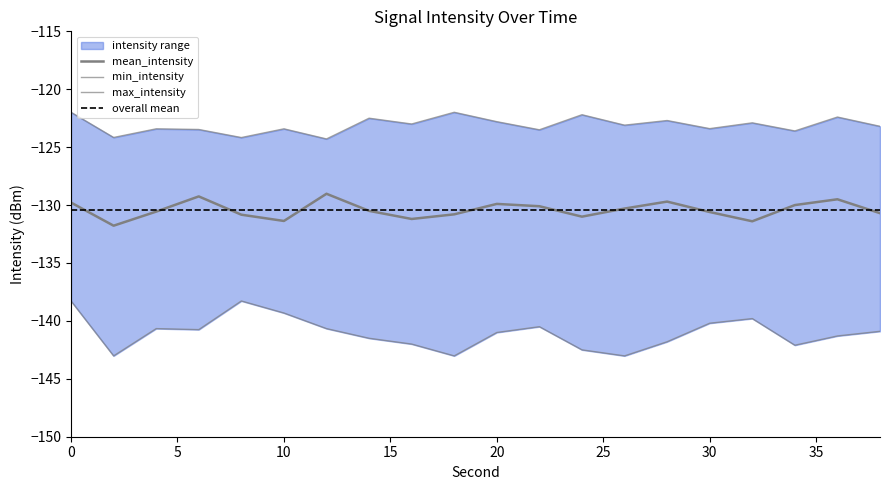

What is the value of the overall mean point at the 2nd from the left?

-130.4